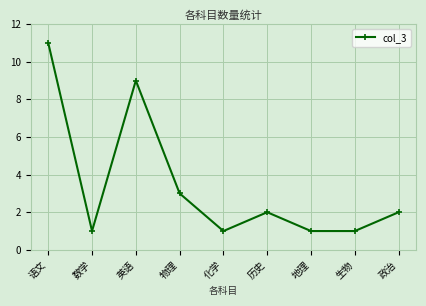

How many values are between 1 and 3?

7